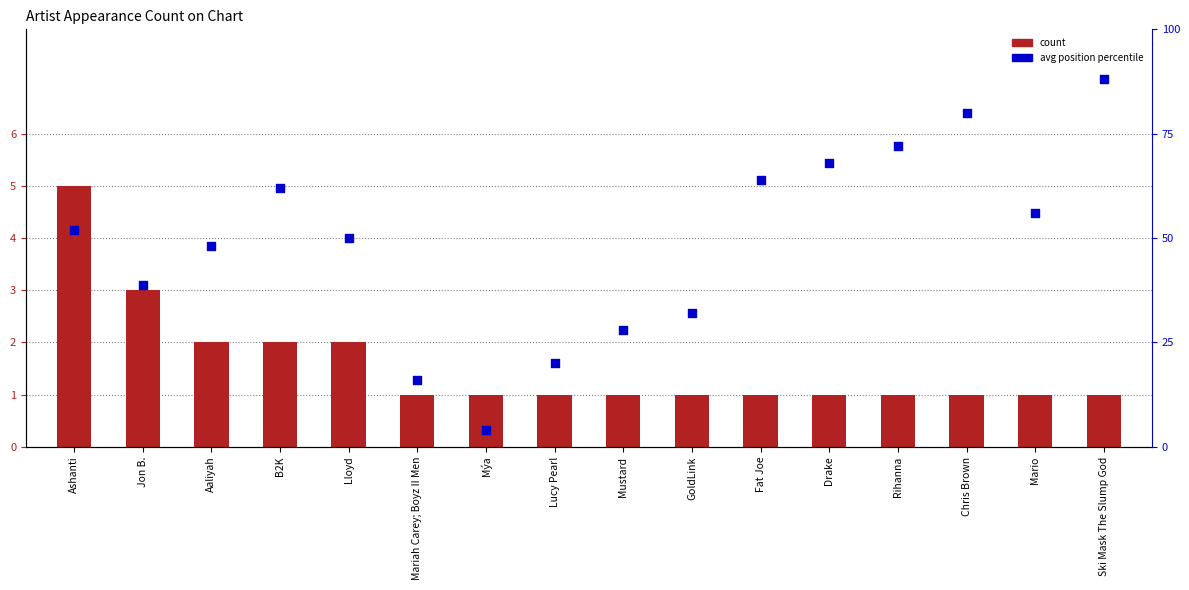

Which series reaches the maximum Y coordinate?

avg position (percentile)